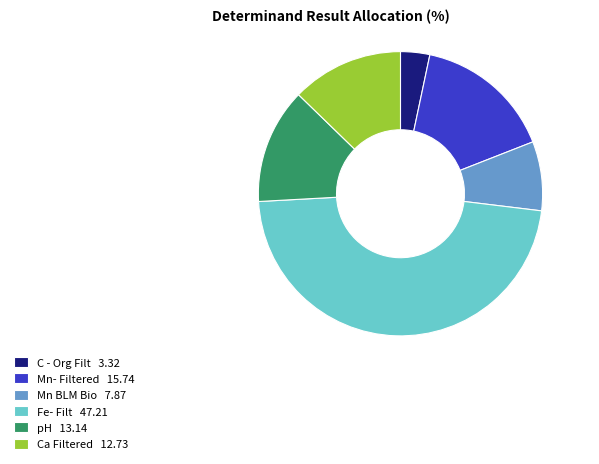

Is there any slice that represents more than half of the pie?

No